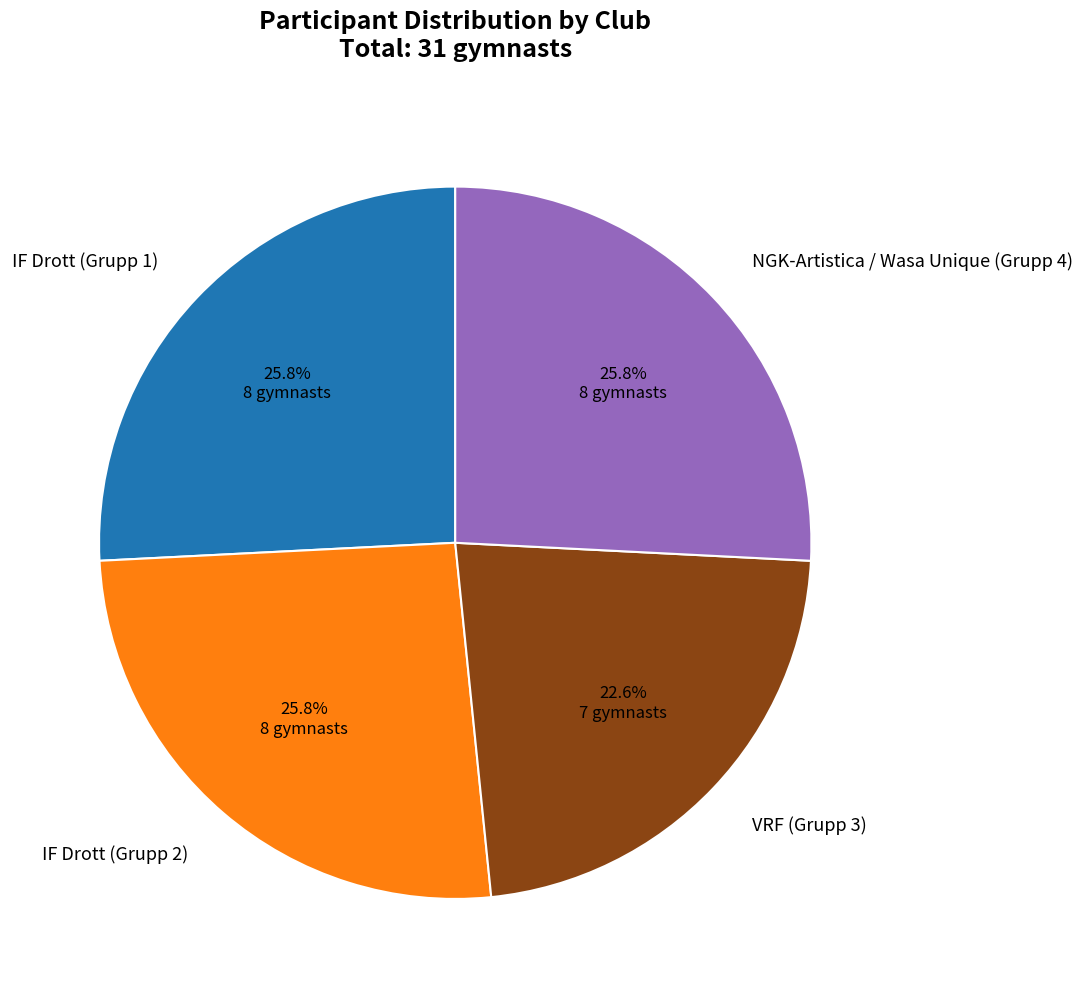

Approximately how many times larger is the value at IF Drott (Grupp 2) compared to VRF (Grupp 3)?

1.1